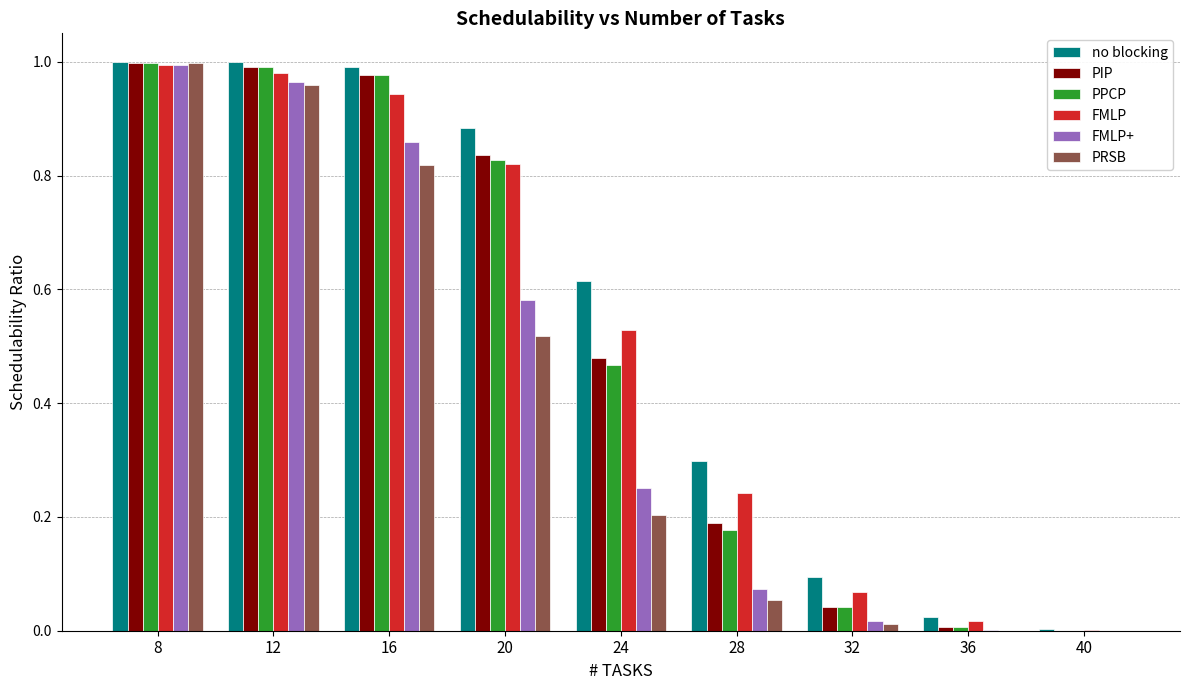

True or false: FMLP has a value of 0.1 at 32.

True